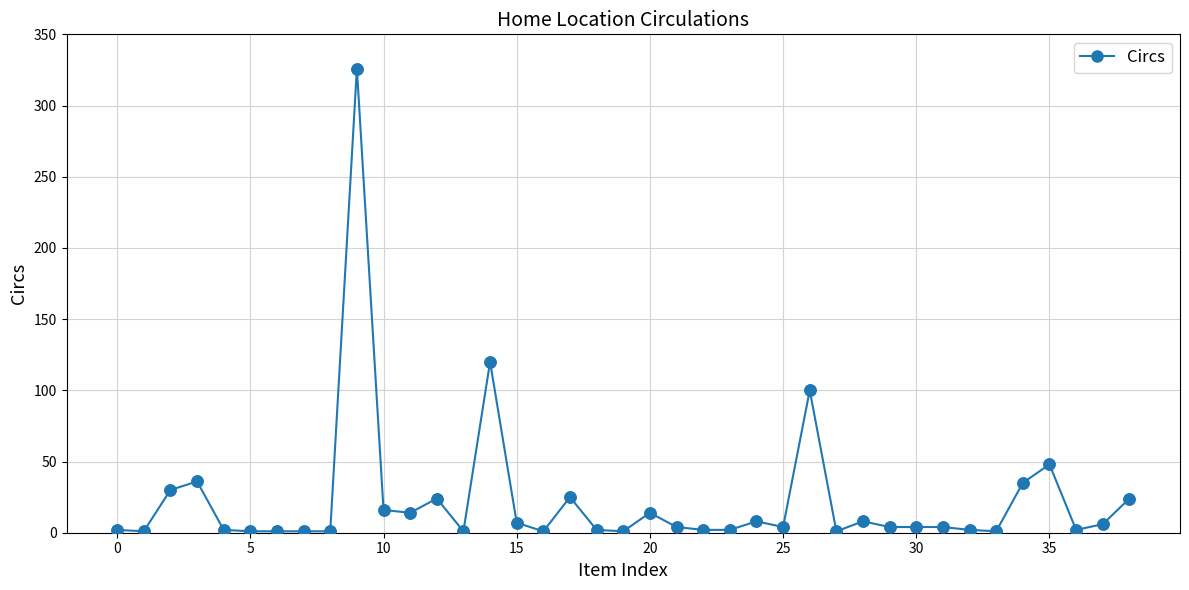

What is the greatest value displayed?

326